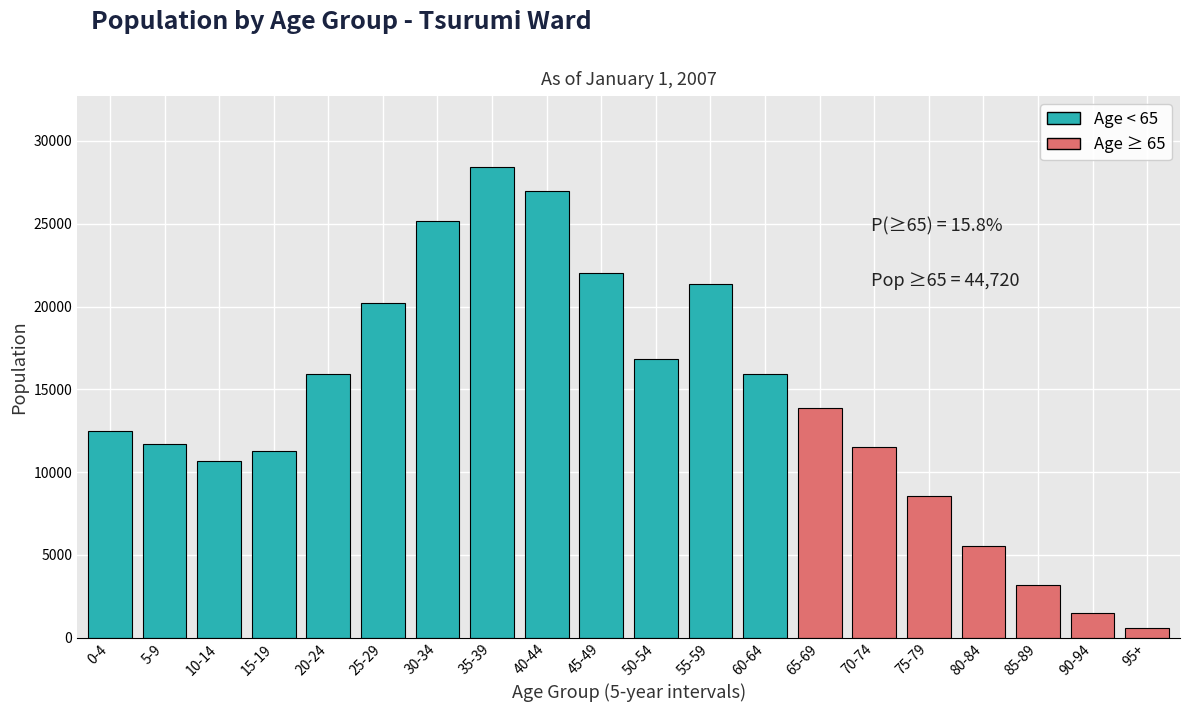

The value at 60-64 is 4246. True or false?

False